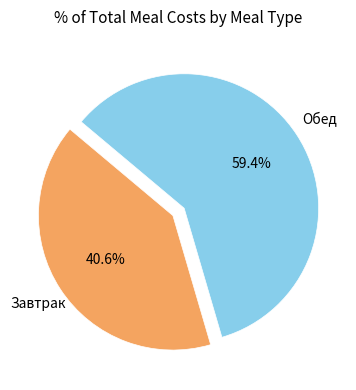

To the nearest percent, what portion does Завтрак represent?

41%